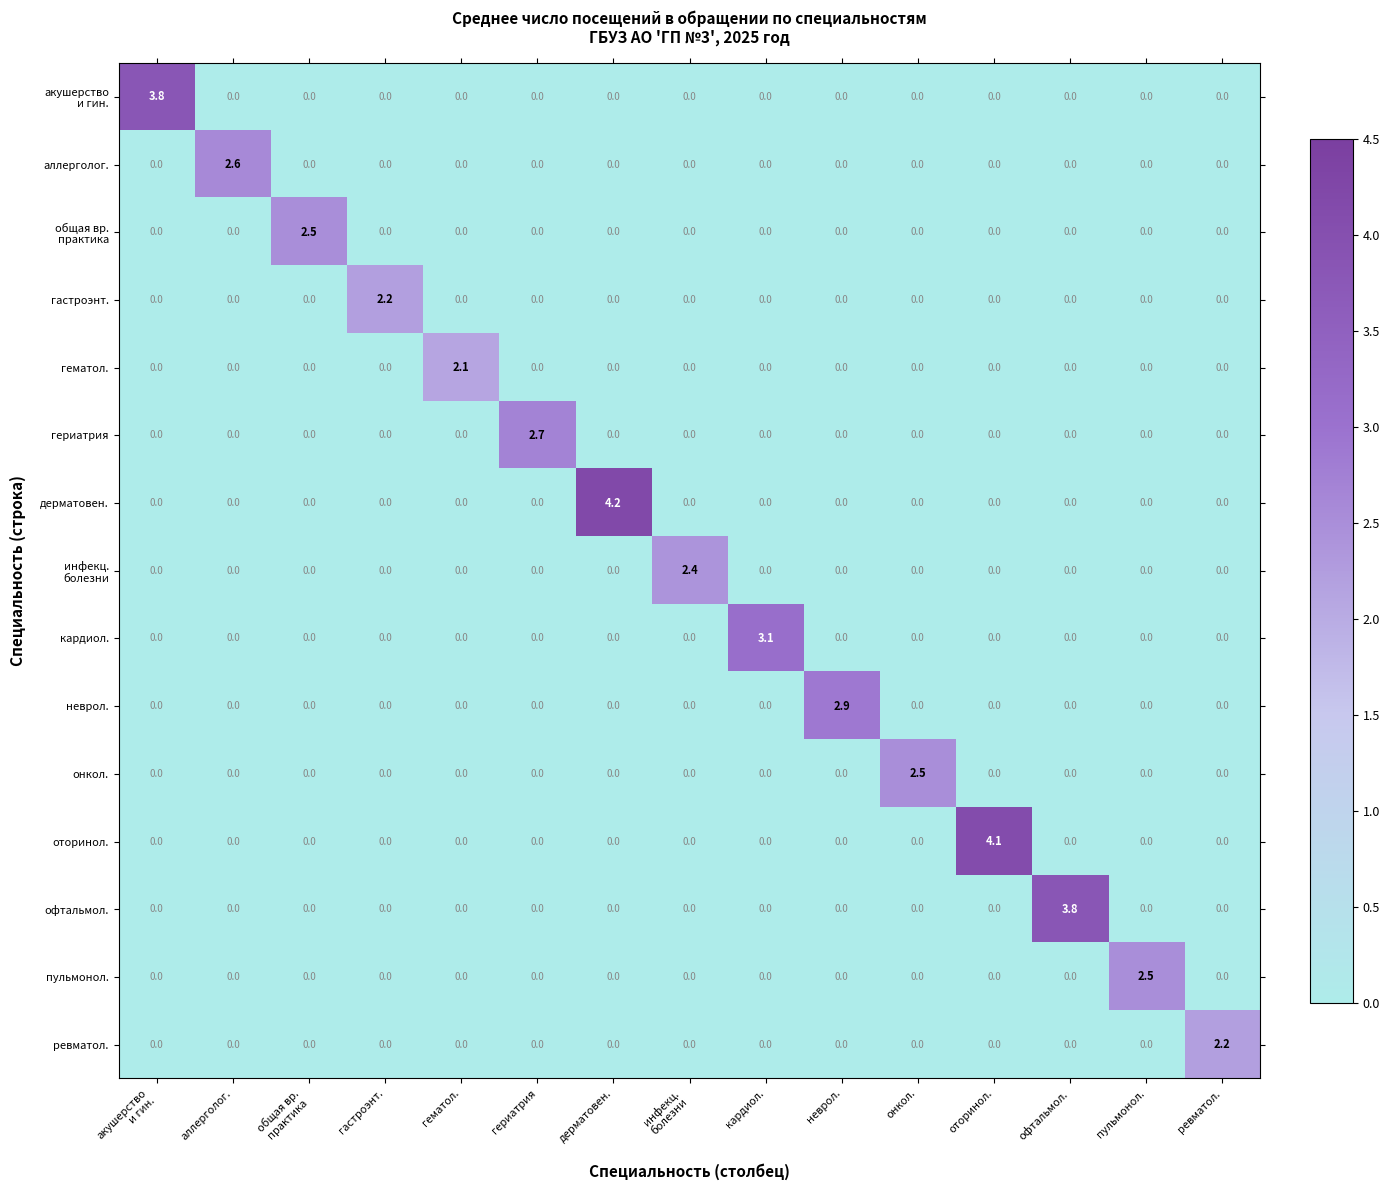

What is the sum of all гематол. values?

2.1